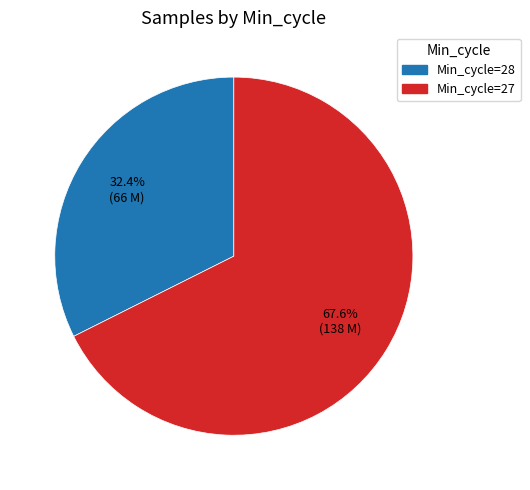

To the nearest percent, what is the average slice percentage?

50%